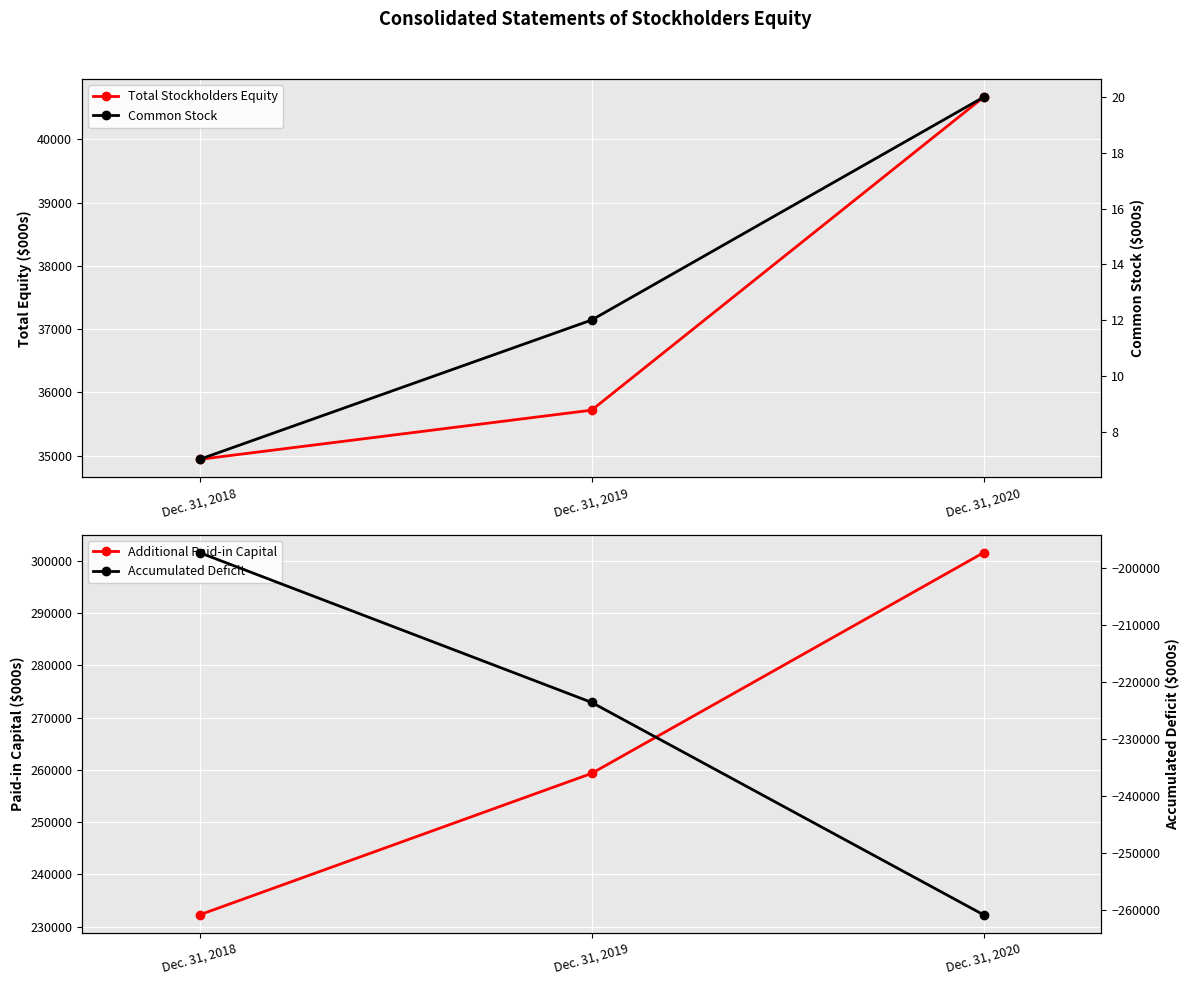

What is the sum of all Common Stock values?

39